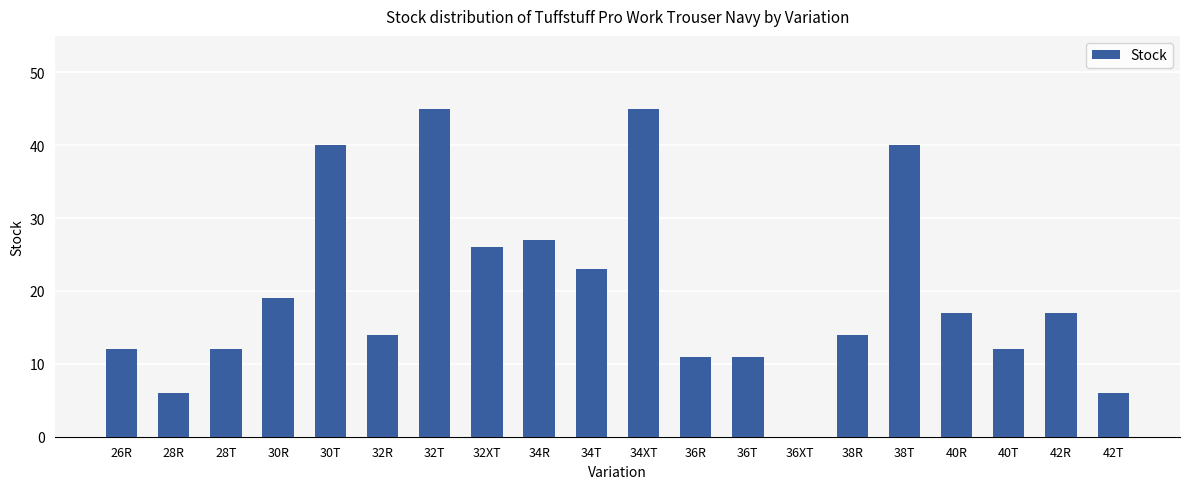

Count the number of categories in the chart.

20